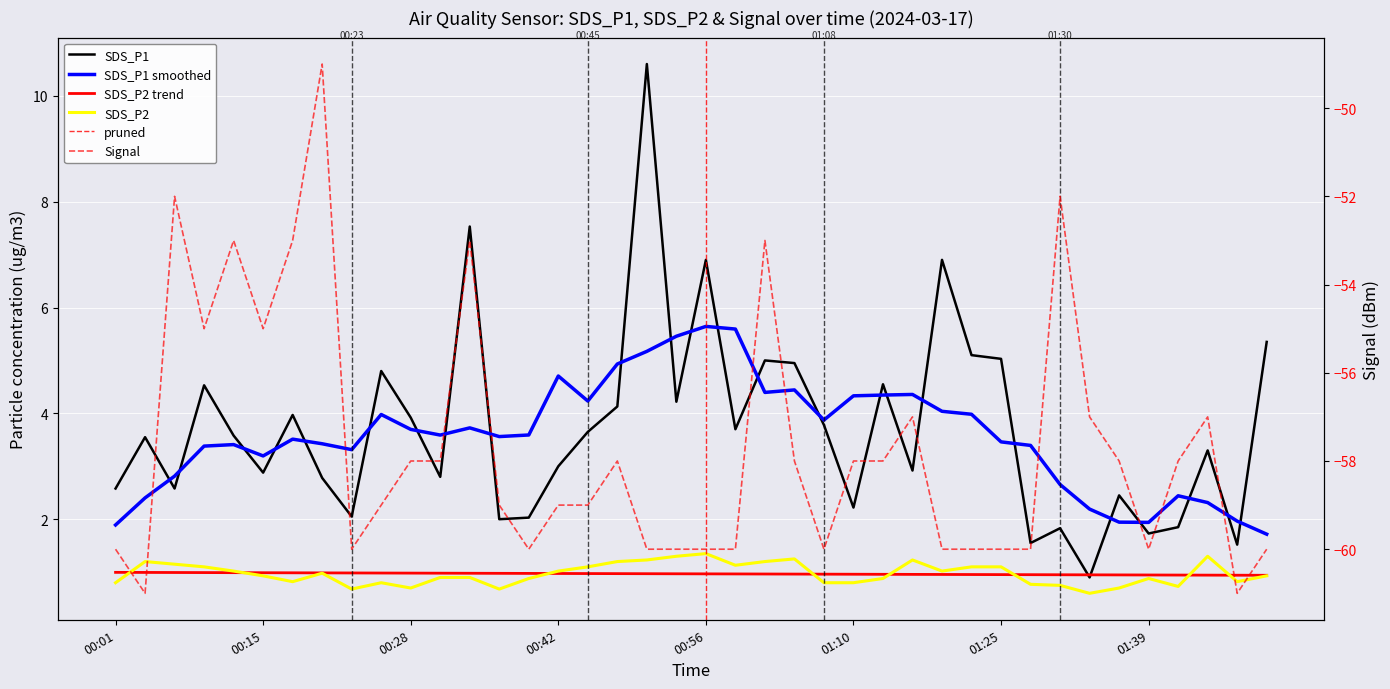

True or false: SDS_P2 has a value of 1.0 at 00:12.

True